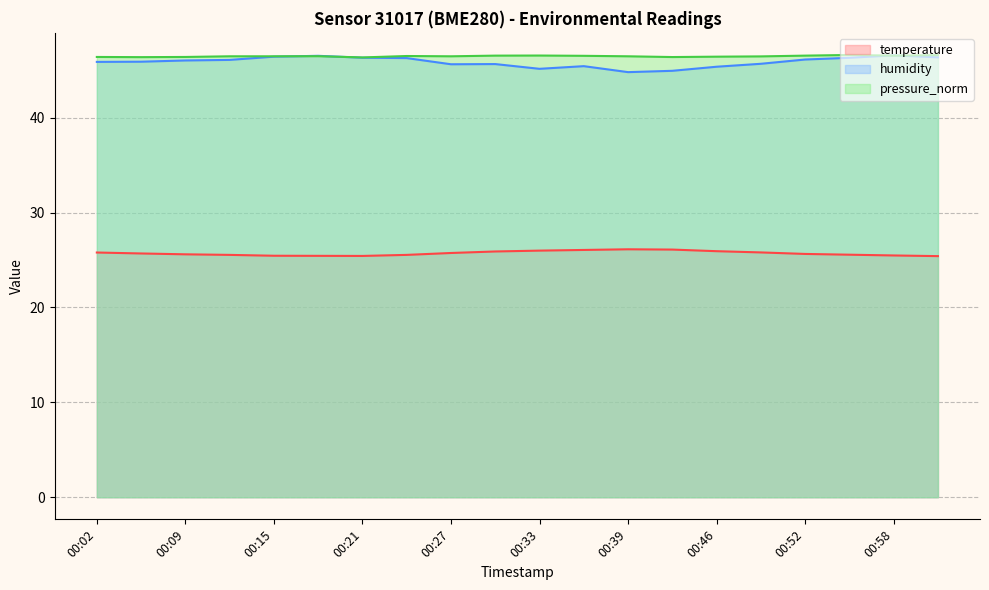

True or false: humidity and temperature intersect in this chart.

False